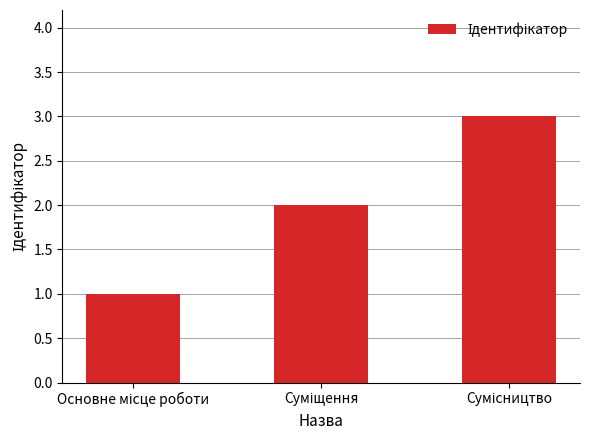

What is the greatest value displayed?

3